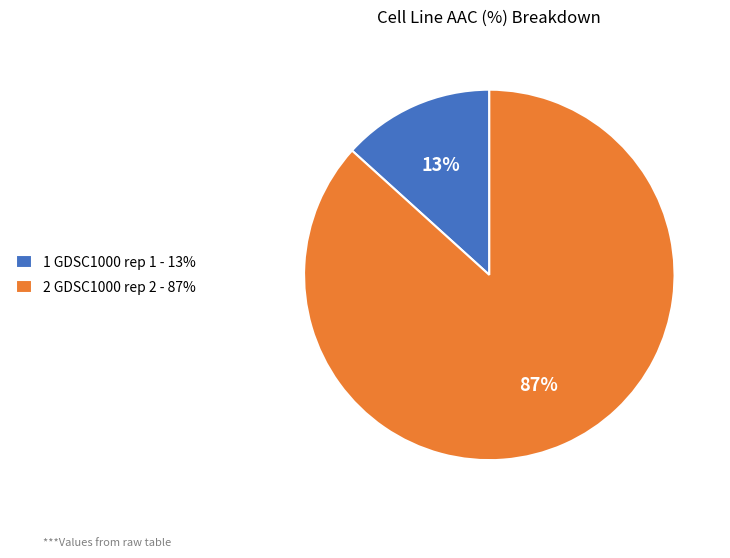

What percentage is the 2 GDSC1000 rep 2 - 87% slice, to the nearest percent?

87%